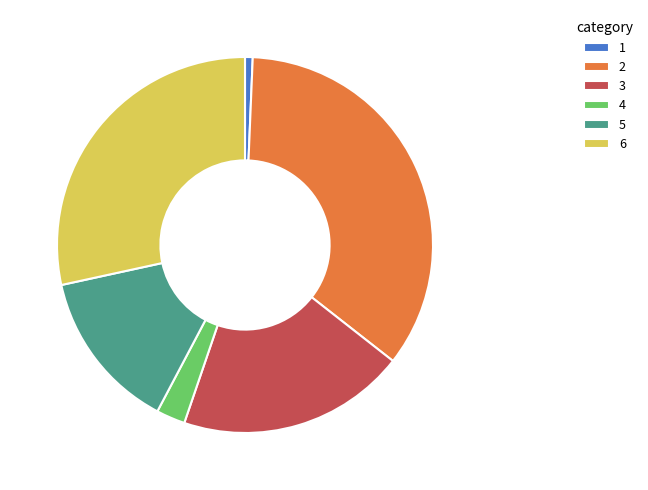

How many slices are in this pie chart?

6